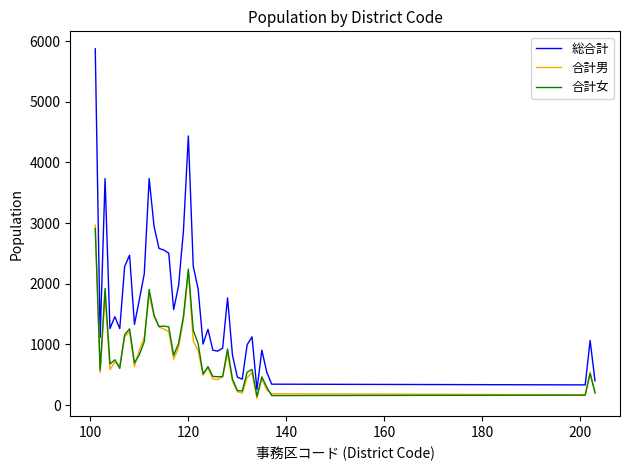

True or false: 合計女 and 総合計 cross at least once.

False